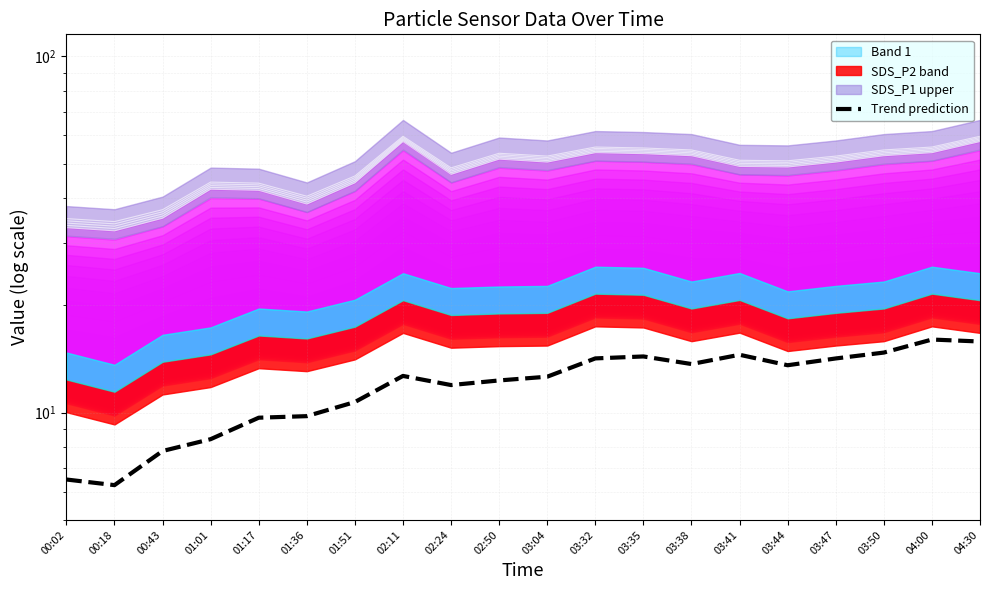

Where is the data nearest to the value 11?

01:51